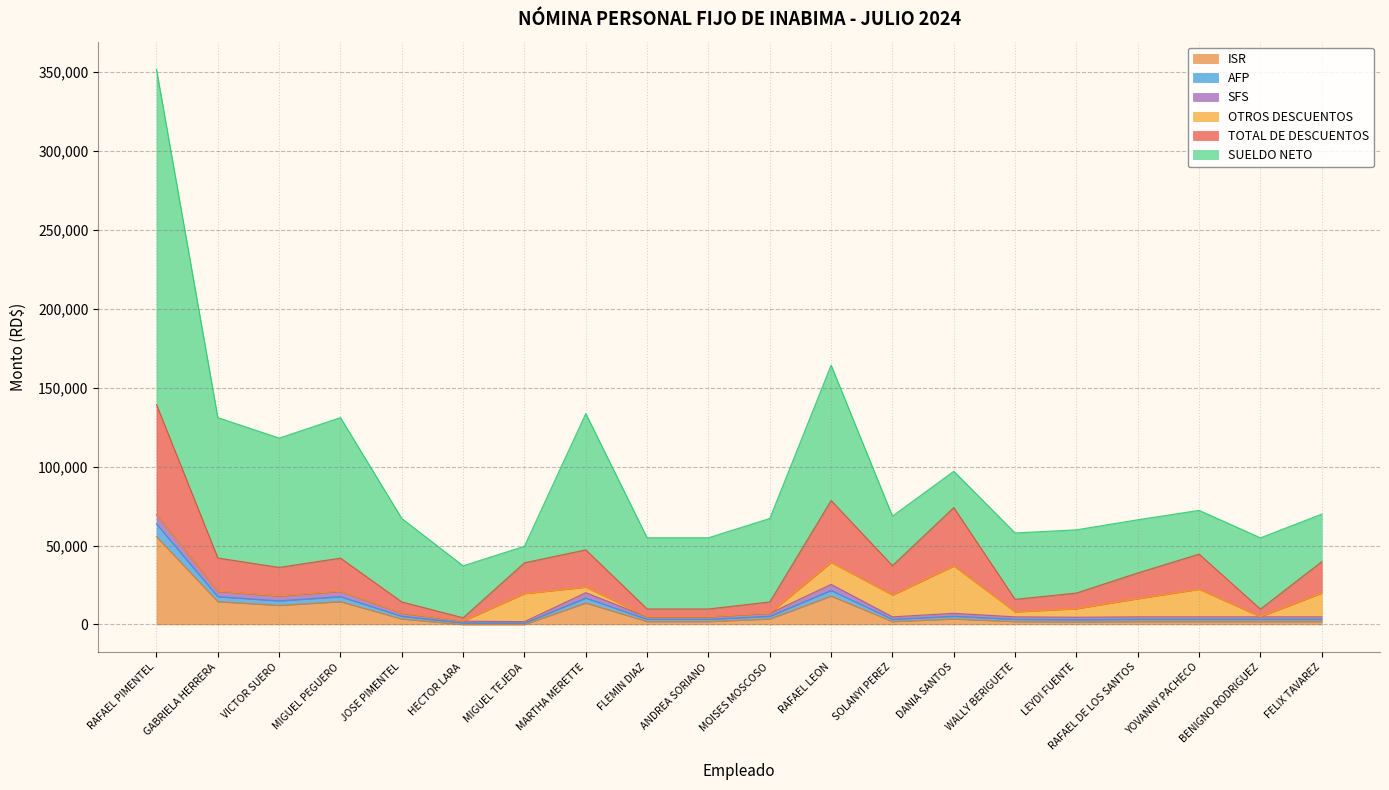

True or false: AFP and TOTAL DE DESCUENTOS intersect in this chart.

False